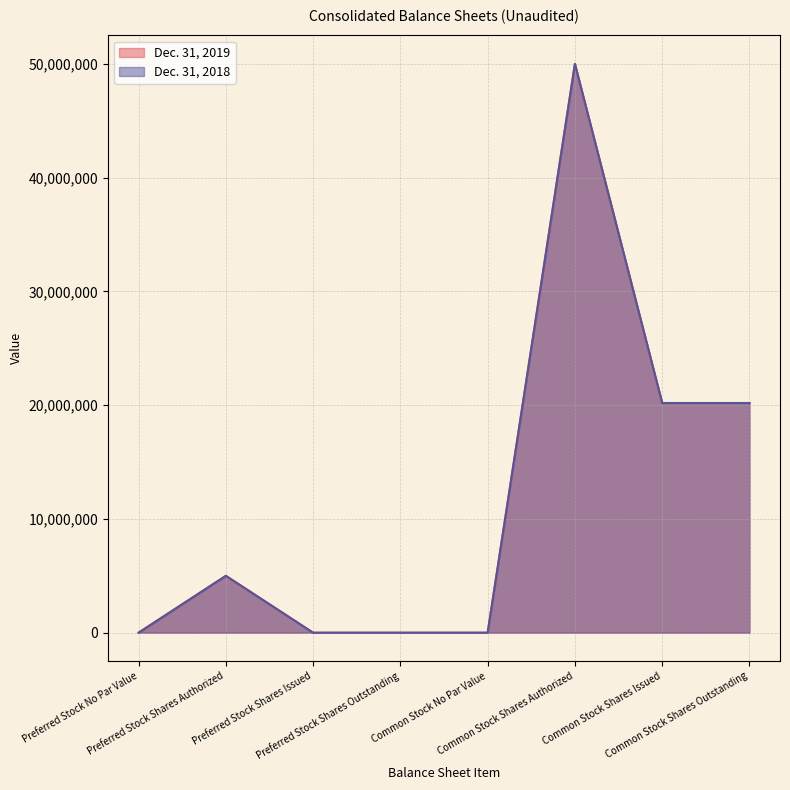

Which has a higher value, Preferred Stock No Par Value or Preferred Stock Shares Outstanding?

Preferred Stock No Par Value